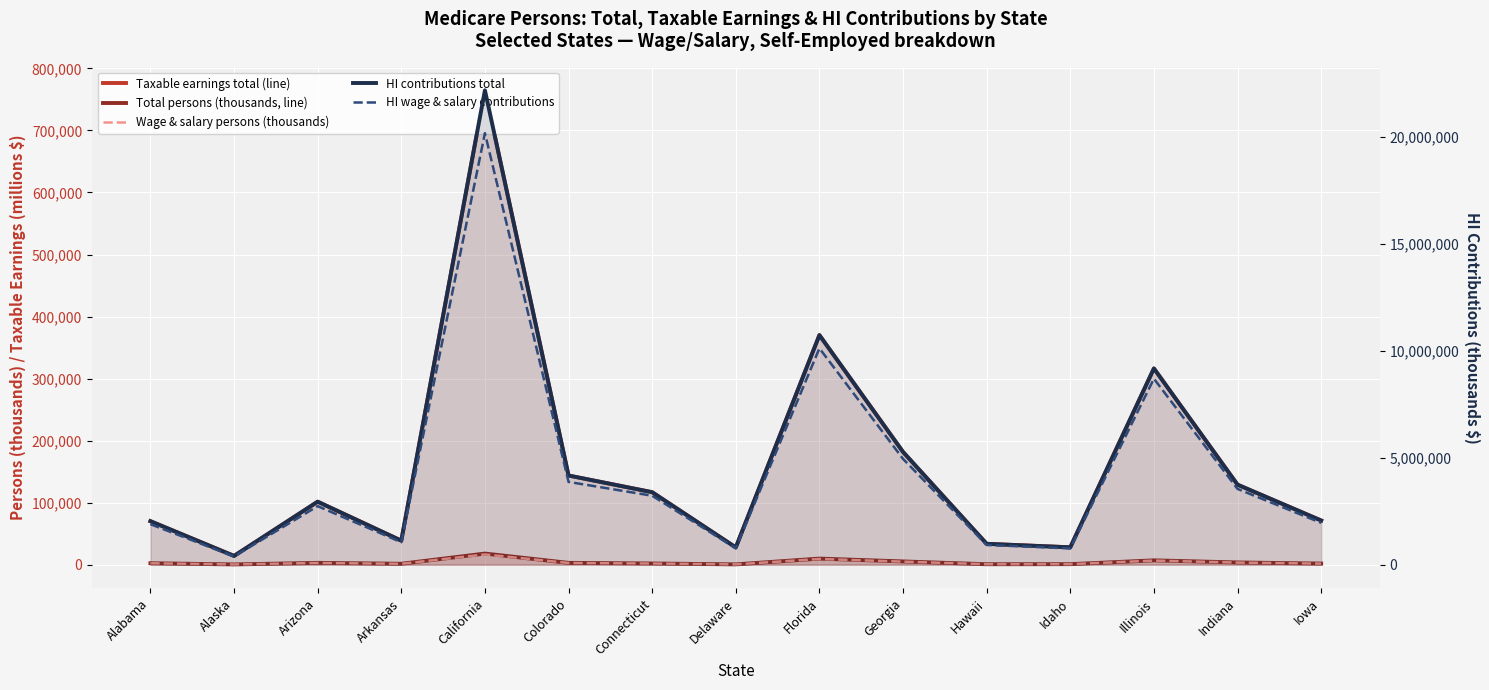

At how many categories does at least one series exceed 11667440?

1